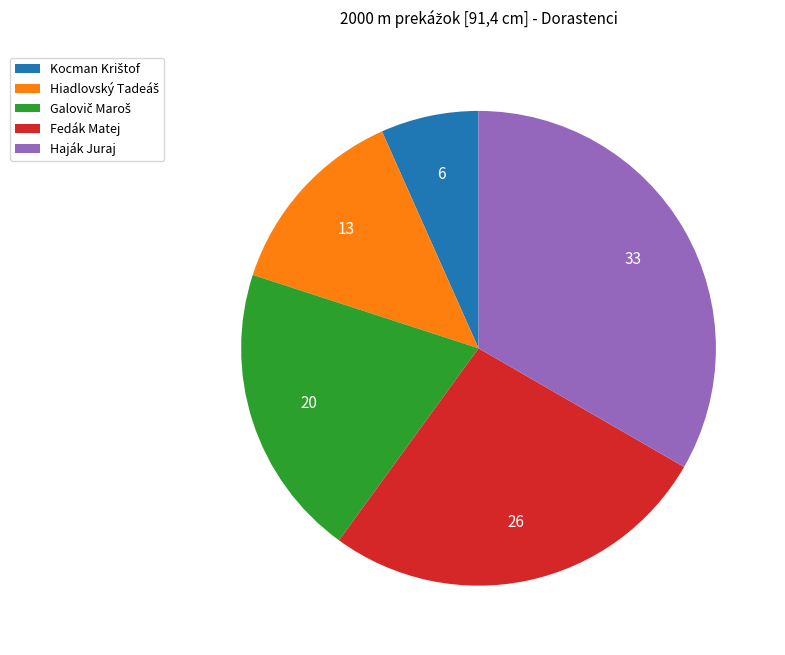

Count the number of slices in the pie.

5